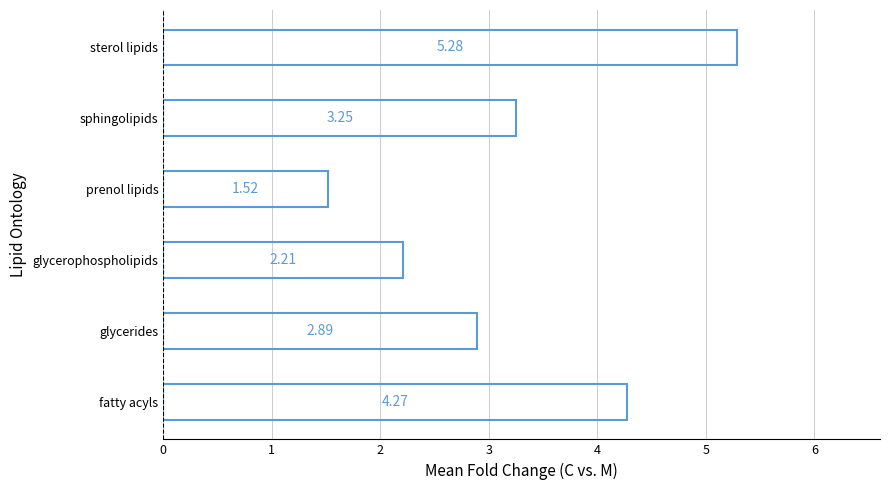

Approximately how many times larger is the value at prenol lipids compared to fatty acyls?

0.4